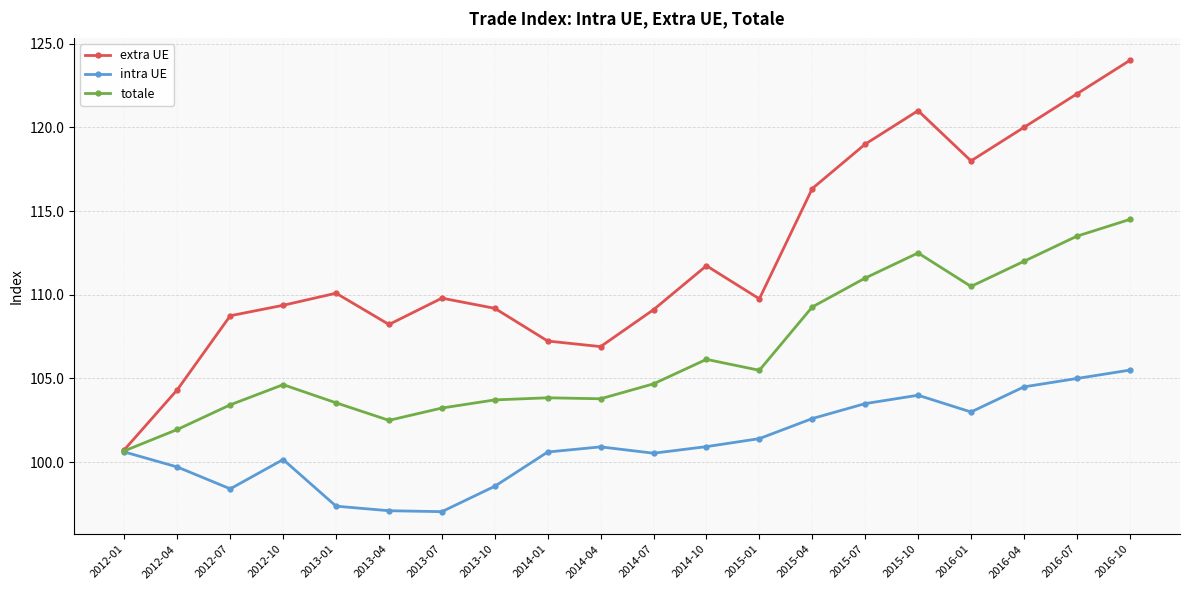

Rank the series at 2013-01 from highest to lowest value.

extra UE, totale, intra UE